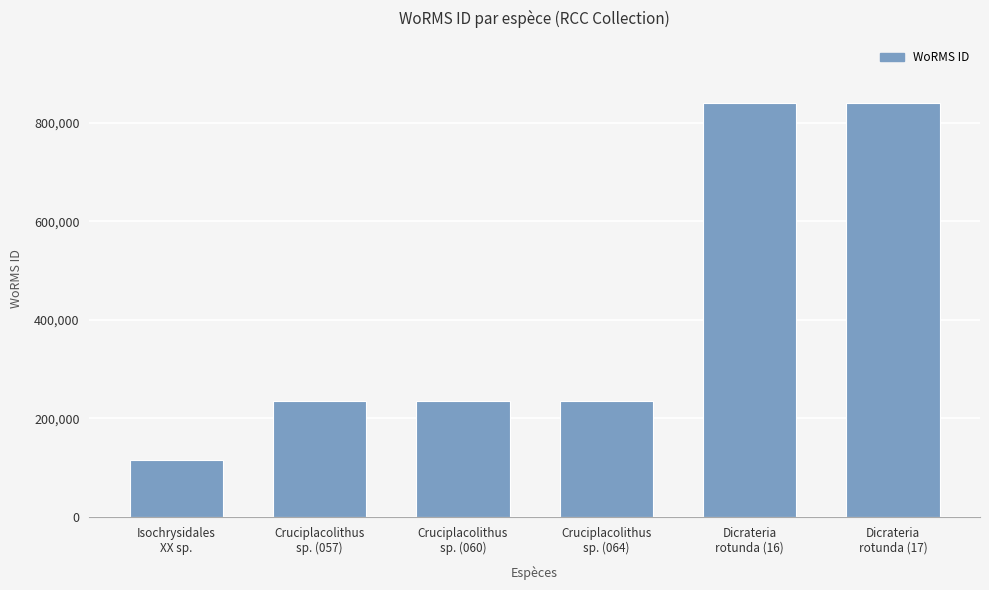

Read the value at Dicrateria
rotunda (16), to the nearest 100.

840100